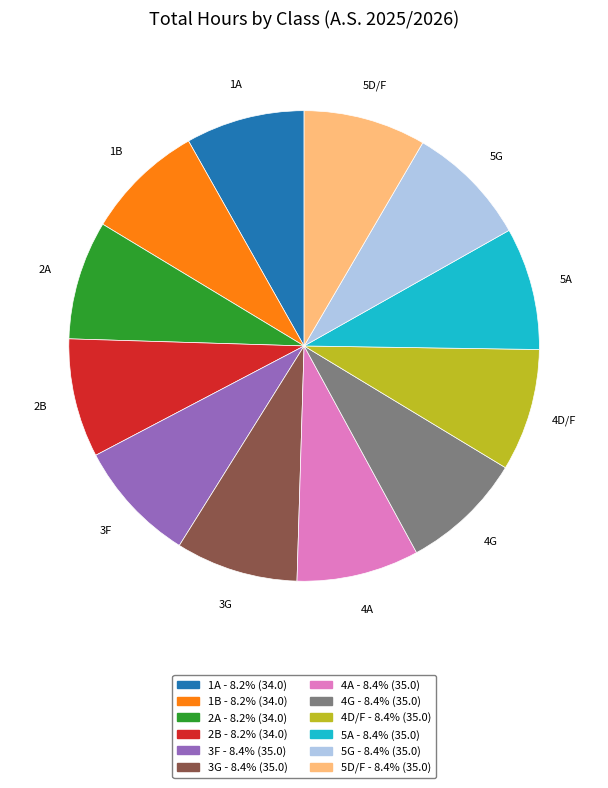

Does any single category account for the majority?

No